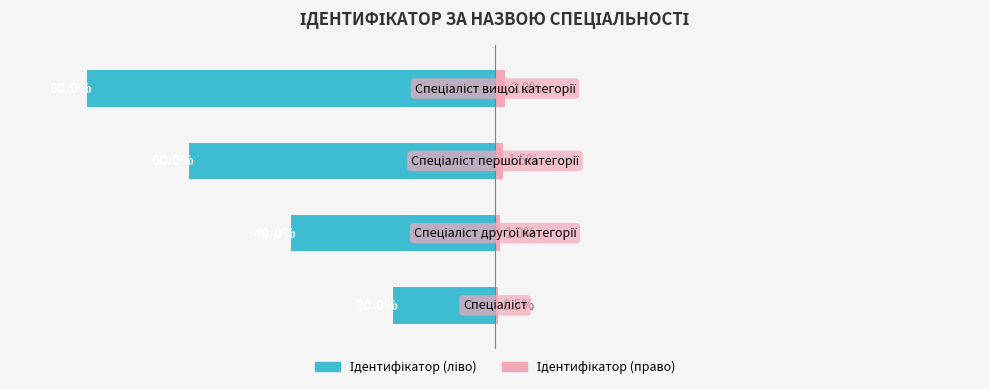

Rank the series by their average value, from highest to lowest.

Ідентифікатор (право), Ідентифікатор (ліво)